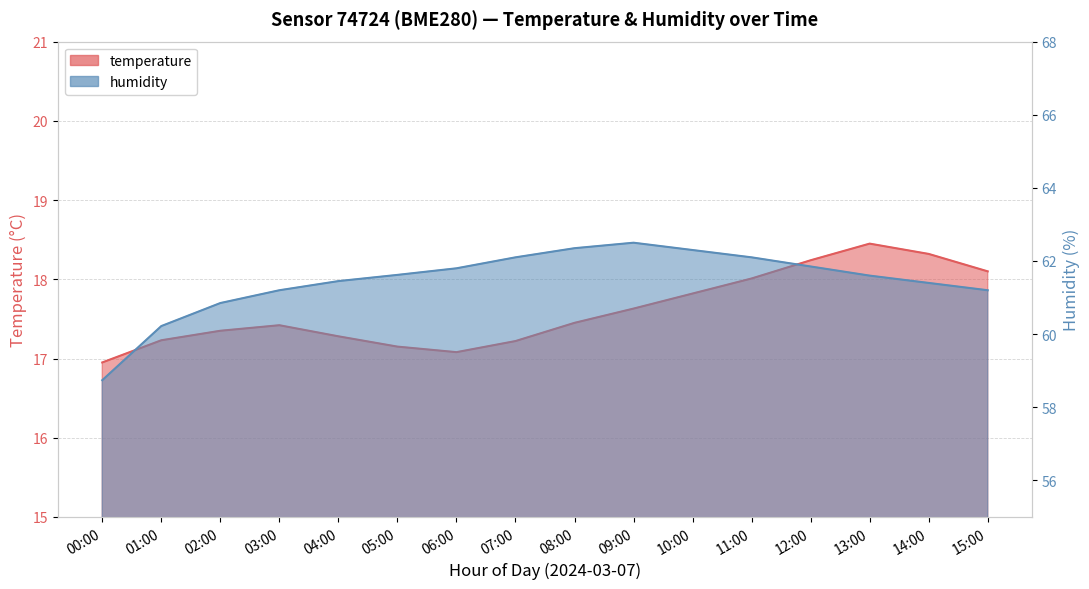

At which label is humidity closest to 60?

01:00